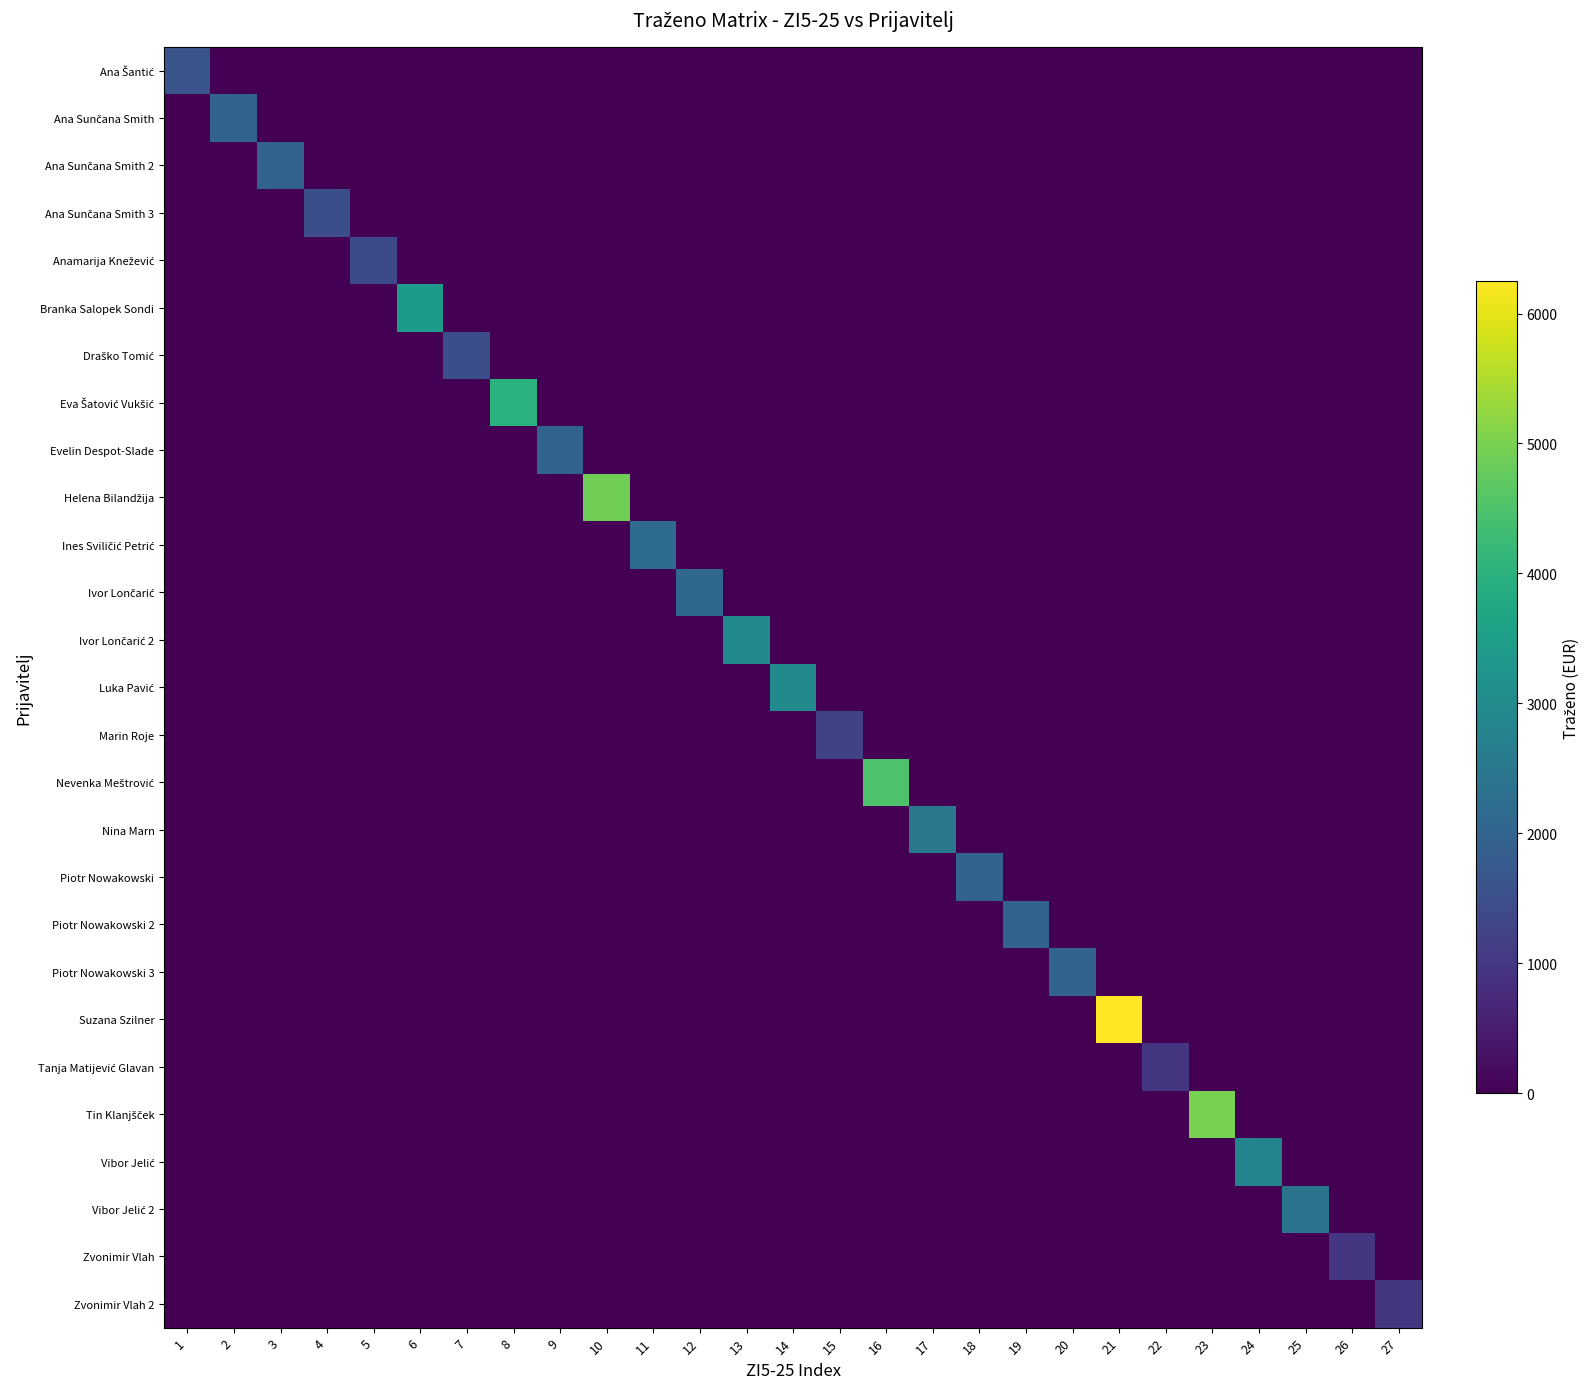

At which category does the chart reach its peak across all series?

21